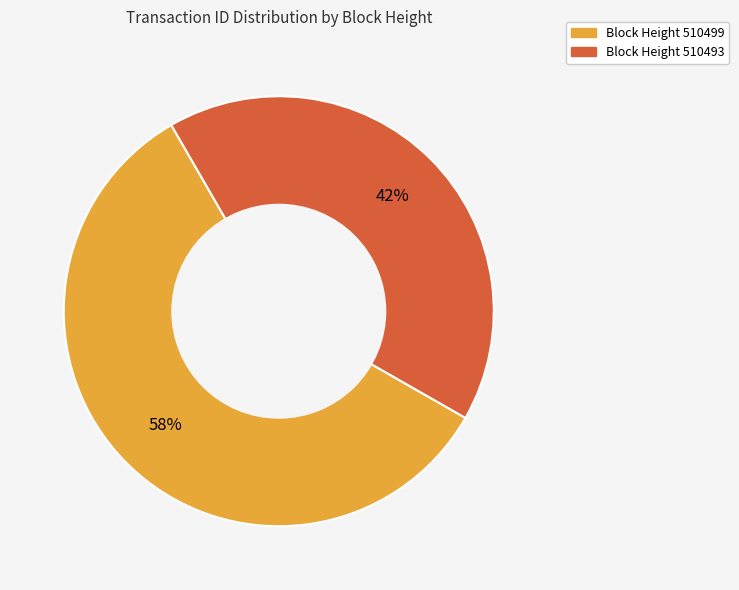

Which has a higher value, Block Height 510499 or Block Height 510493?

Block Height 510499